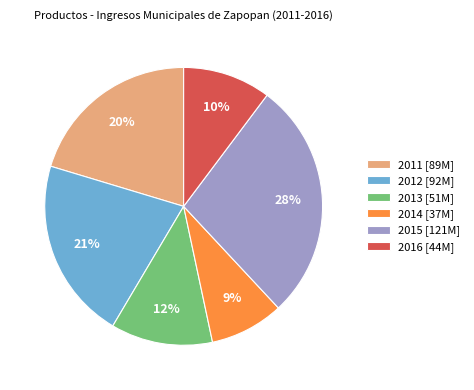

To the nearest percent, what portion does 2013 represent?

12%